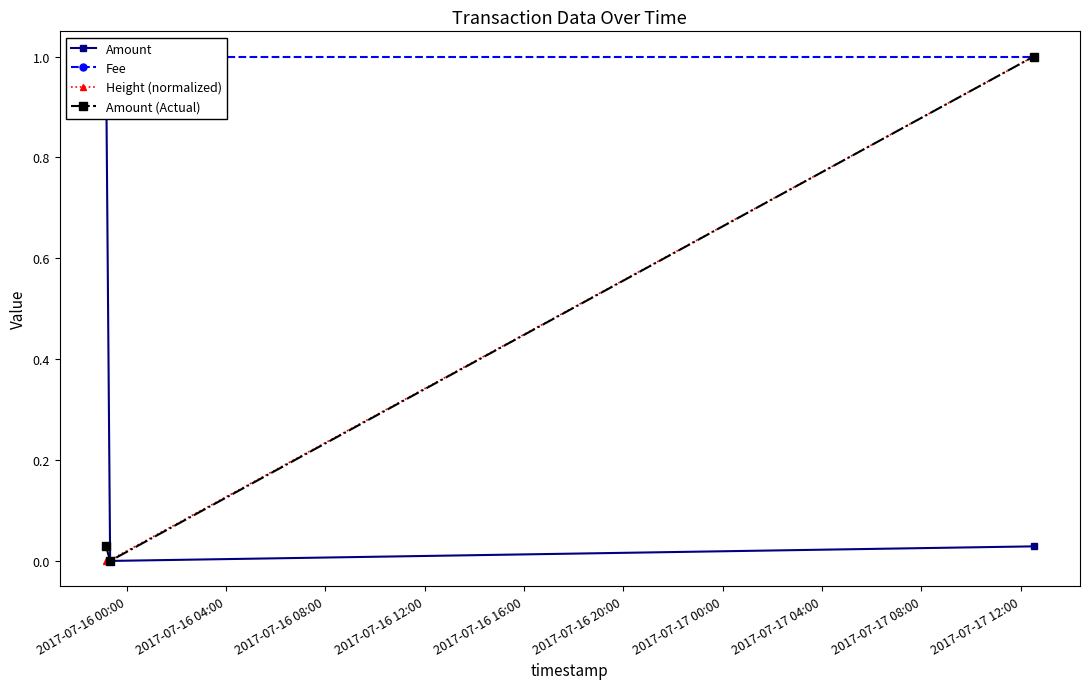

How many values in Amount (Actual) are above zero?

2